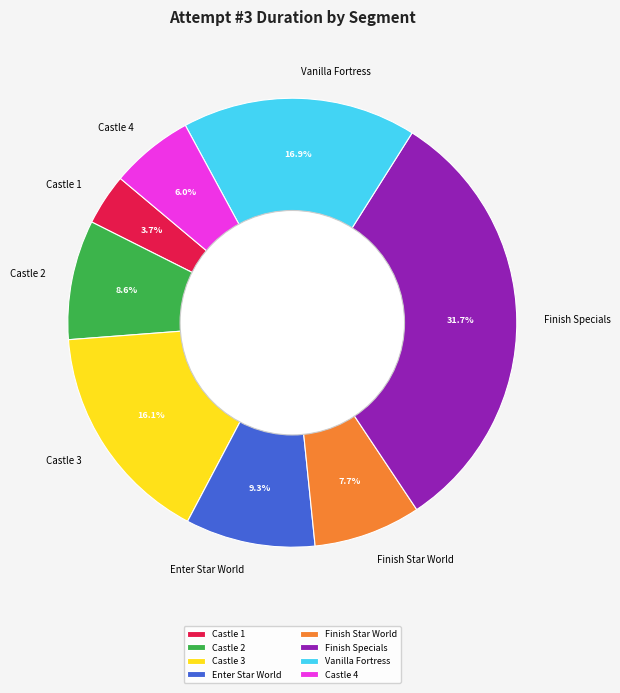

Rank the categories by value from highest to lowest.

Finish Specials, Vanilla Fortress, Castle 3, Enter Star World, Castle 2, Finish Star World, Castle 4, Castle 1